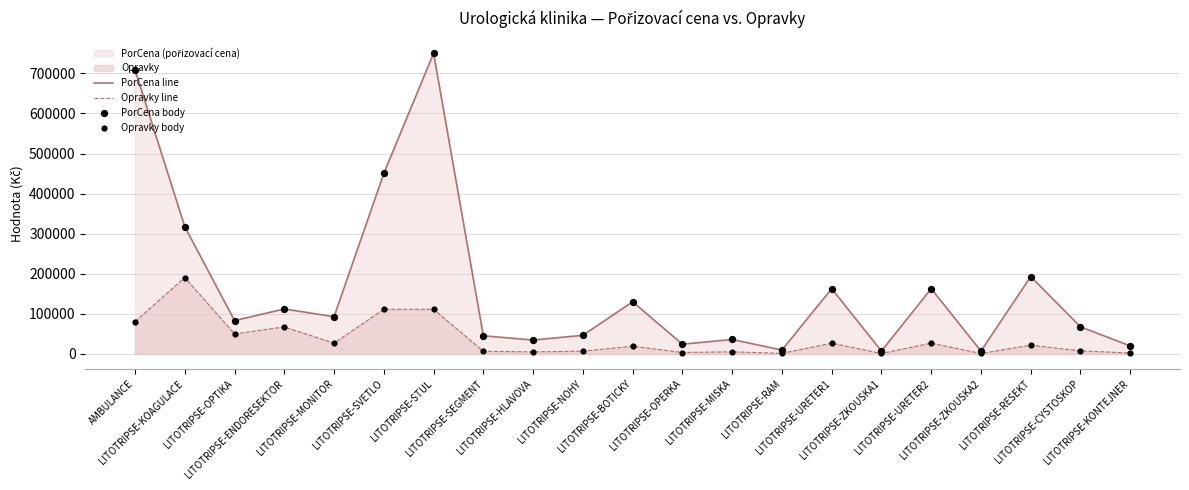

At how many categories does at least one series exceed 14612?

18